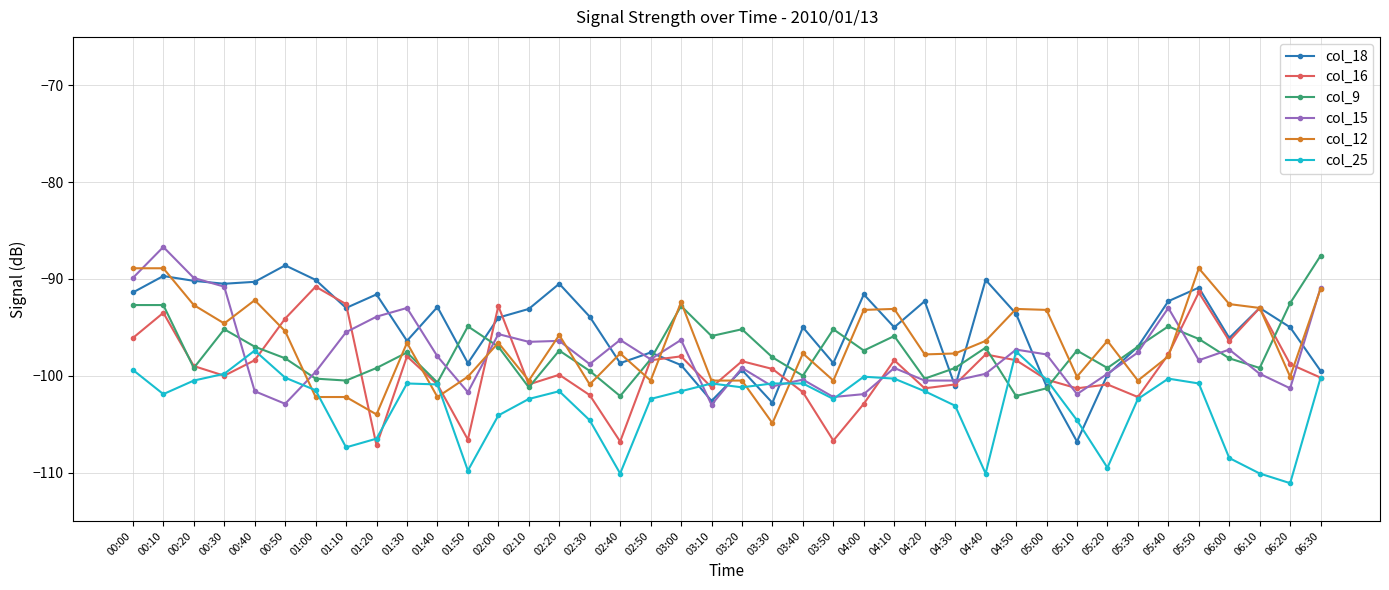

True or false: col_12 has a value of -92.6 at 06:00.

True